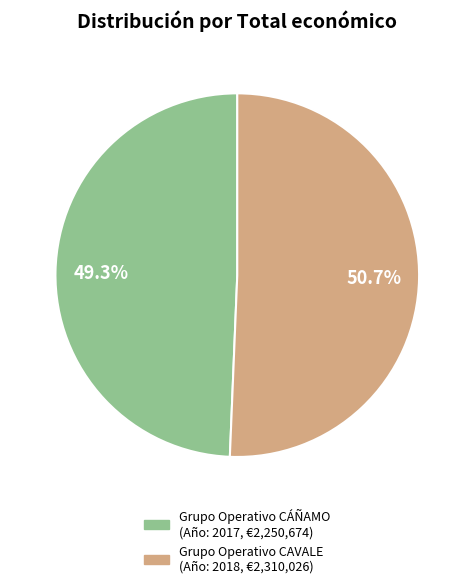

Which category accounts for the majority?

Grupo Operativo CAVALE